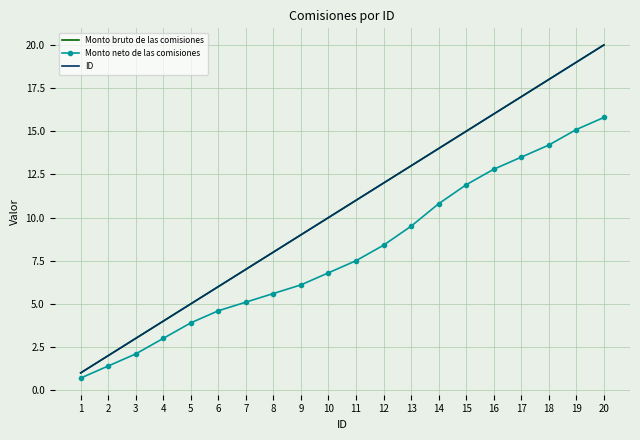

True or false: Monto neto de las comisiones has more than 2 points higher than both neighbors.

False